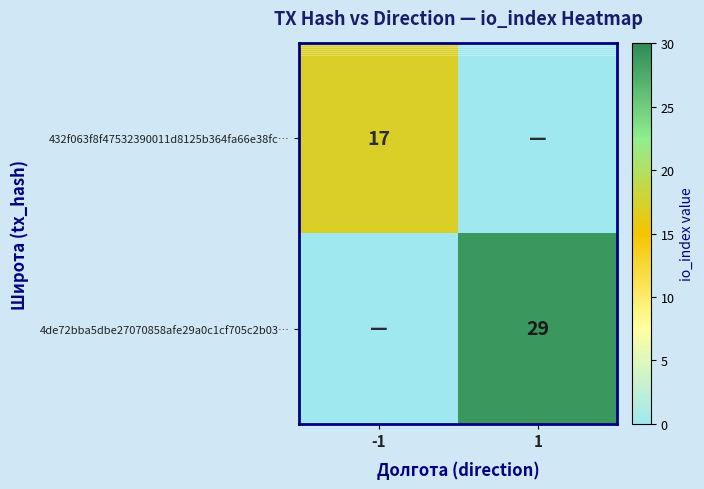

The value of 4de72bba5dbe27070858afe29a0c1cf705c2b03… at 1 is 10. True or false?

False